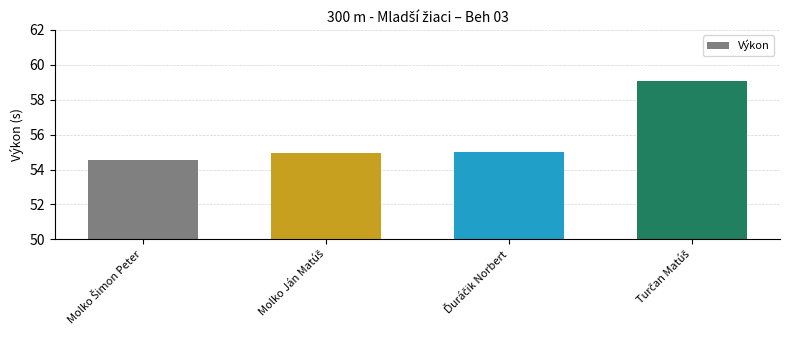

What is the difference between the maximum and minimum values?

4.6